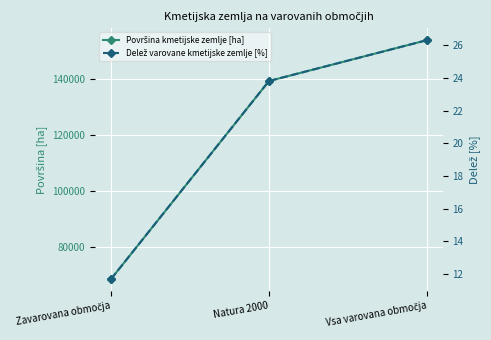

The Delež varovane kmetijske zemlje [%] series shows 38.5 at Natura 2000. True or false?

False